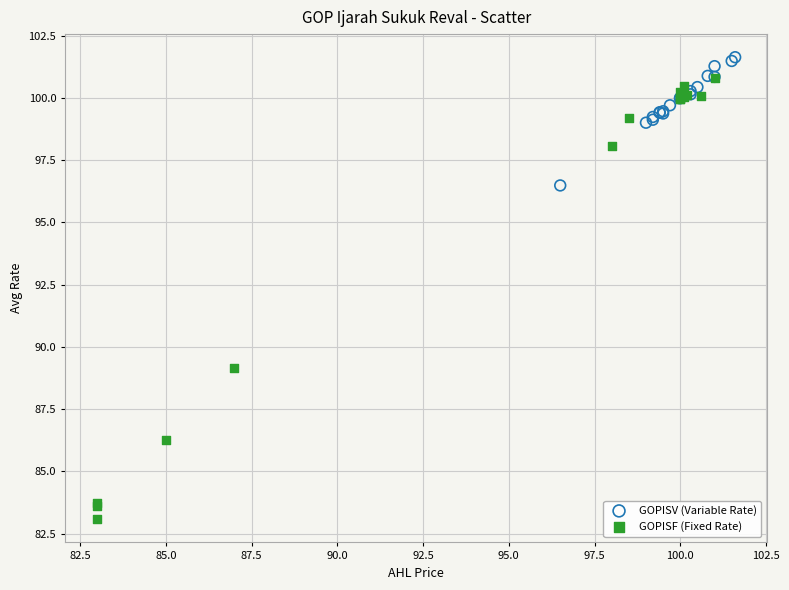

What are all the series names shown in the legend?

GOPISV (Variable Rate), GOPISF (Fixed Rate)